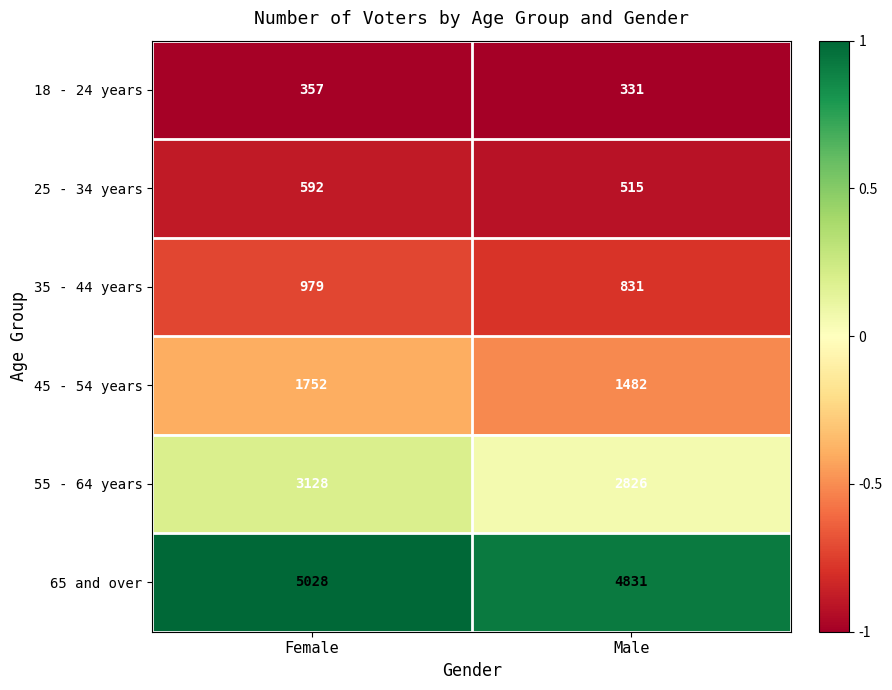

Reading right to left, transcribe all the data shown in this chart.

18 - 24 years: 331	357
25 - 34 years: 515	592
35 - 44 years: 831	979
45 - 54 years: 1482	1752
55 - 64 years: 2826	3128
65 and over: 4831	5028